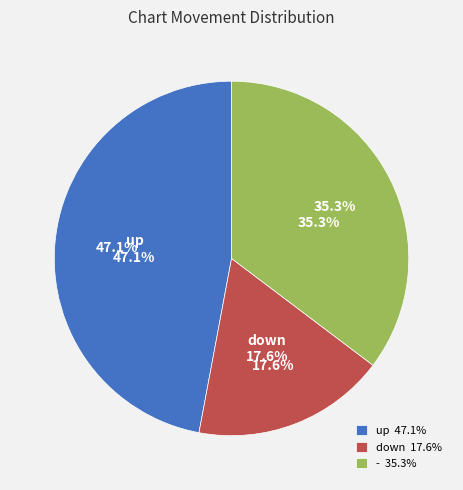

Is there any slice that represents more than half of the pie?

No